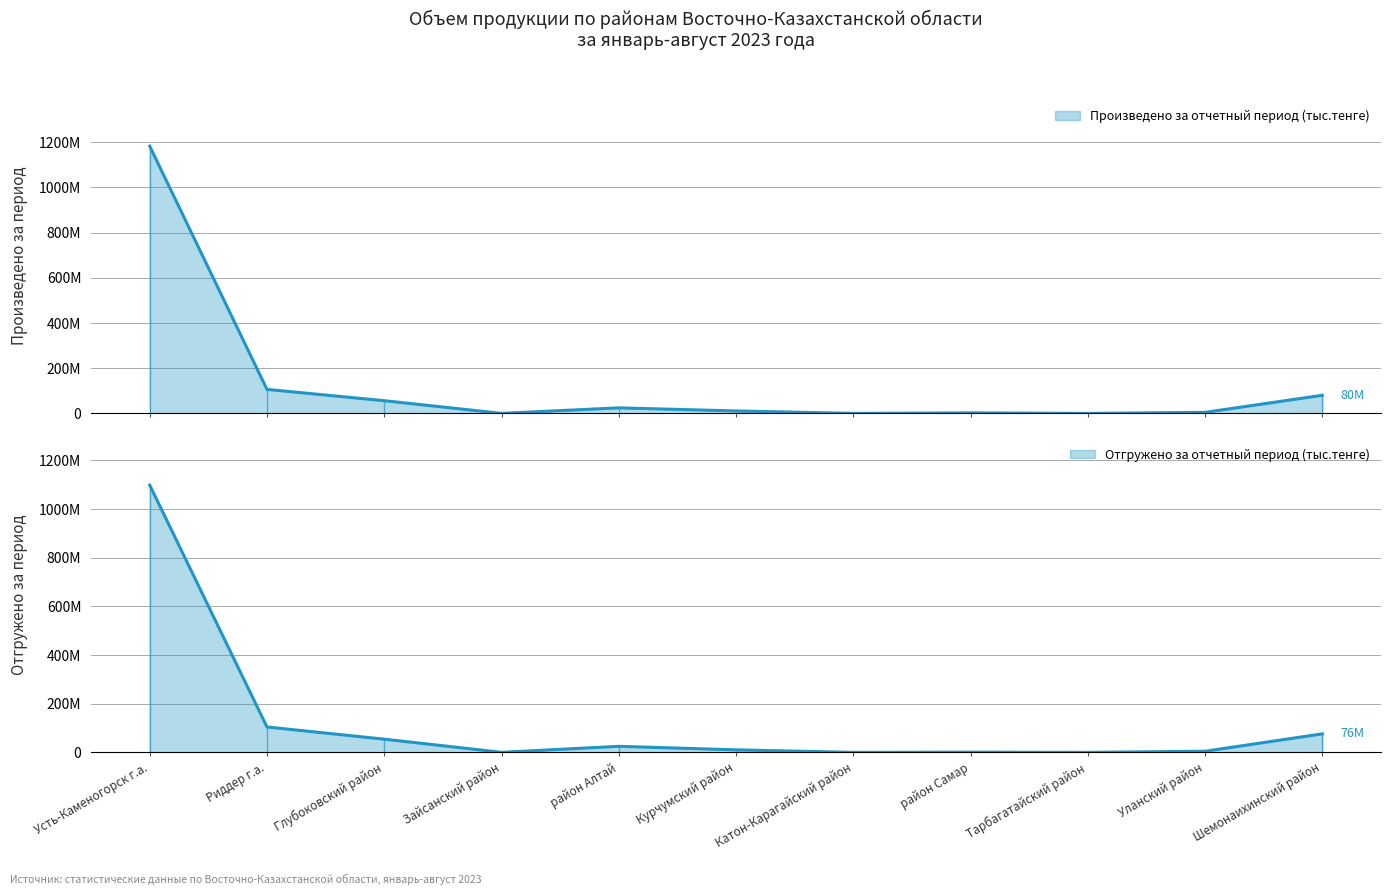

Read the Отгружено за отчетный период (тыс.тенге) value at район Алтай, to the nearest 50.

25049550